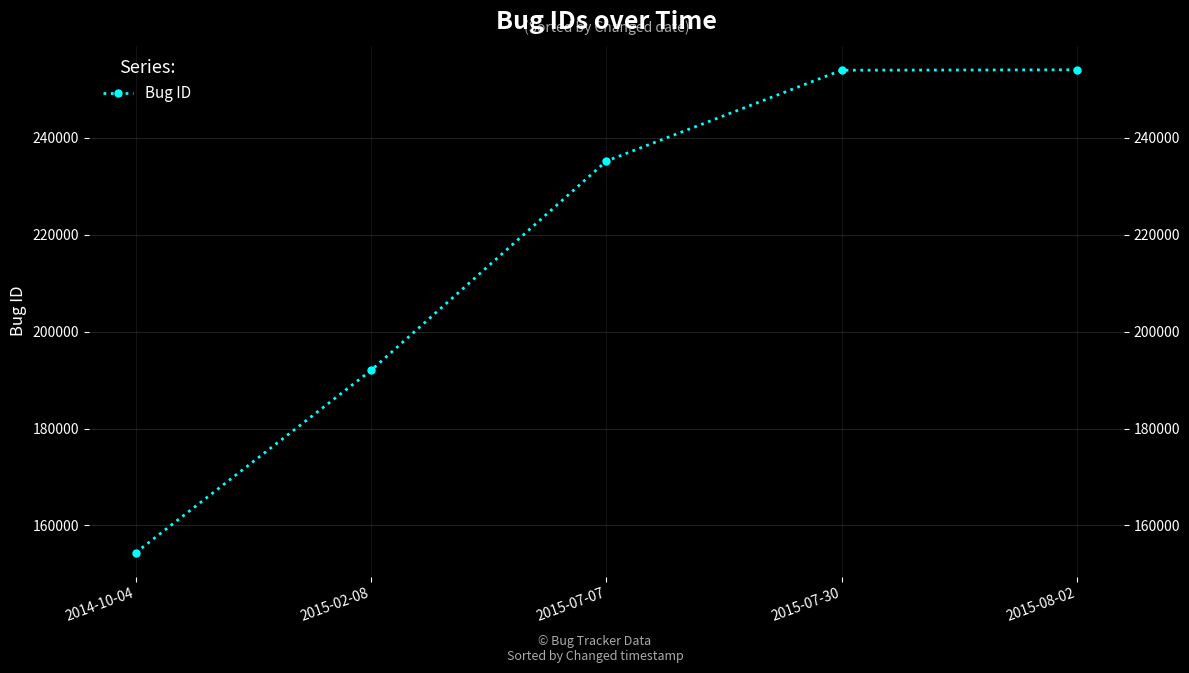

What is the label of the 2nd point from the left?

2015-02-08